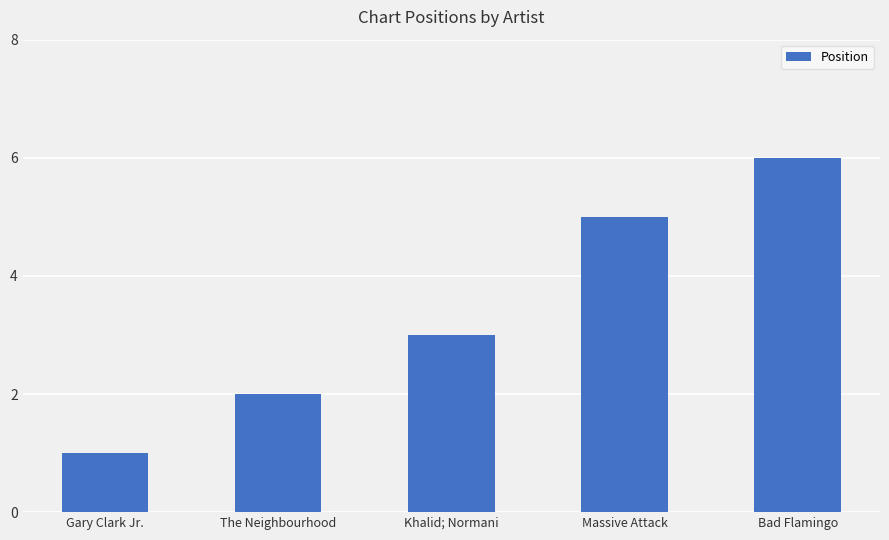

What position from the right is Massive Attack?

2